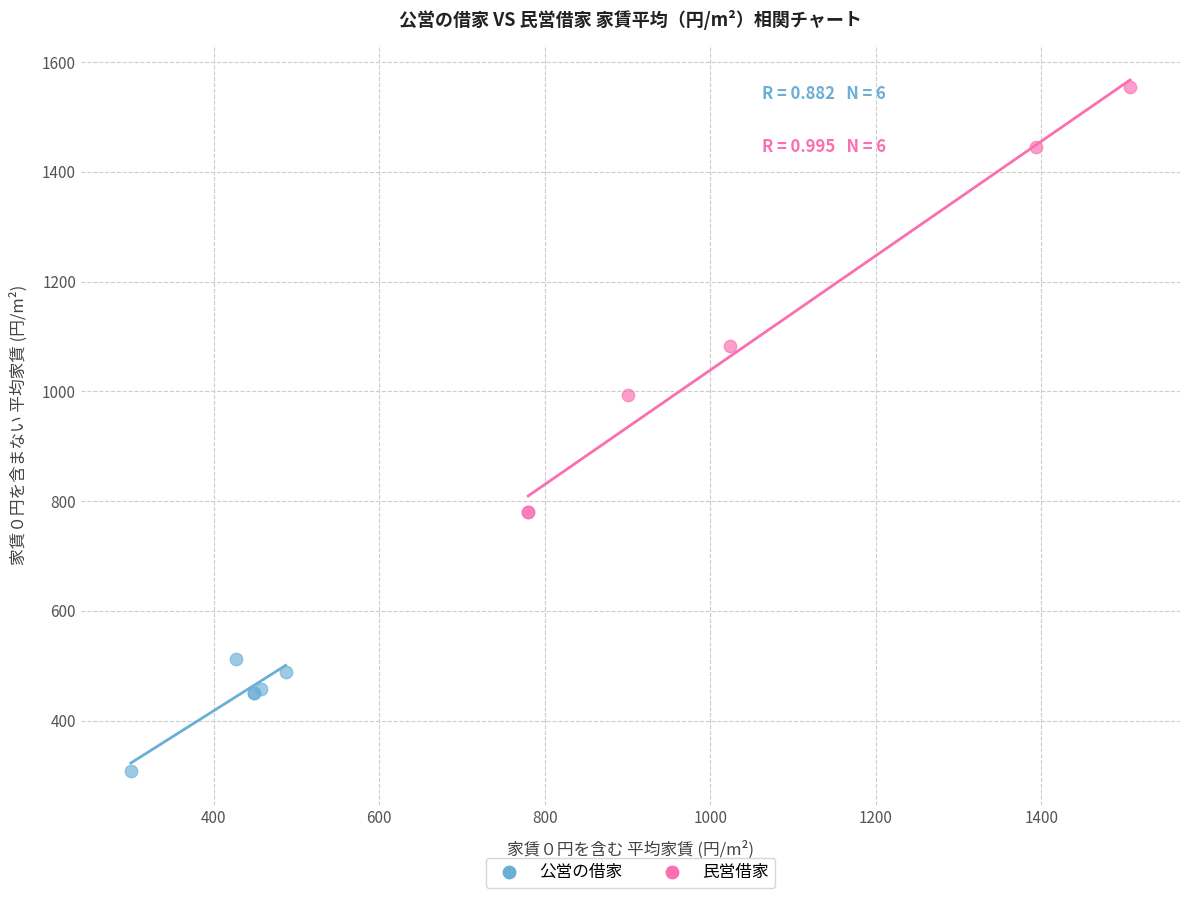

Which series reaches the minimum Y coordinate?

公営の借家